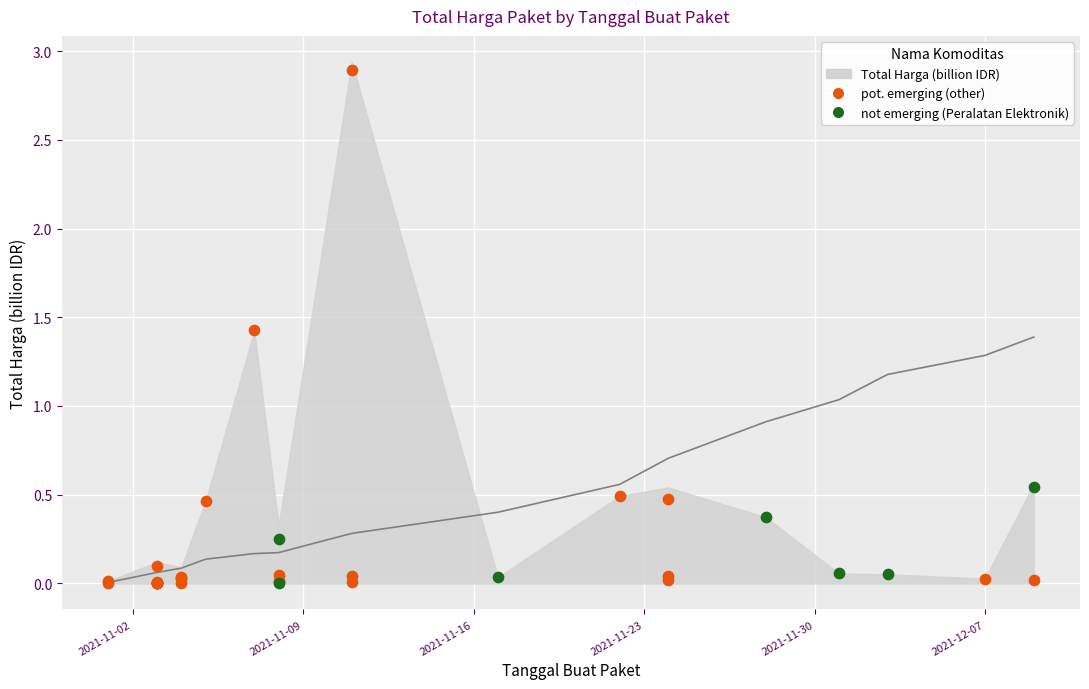

Between 2021-11-23 and 2021-11-16, which is larger?

2021-11-23